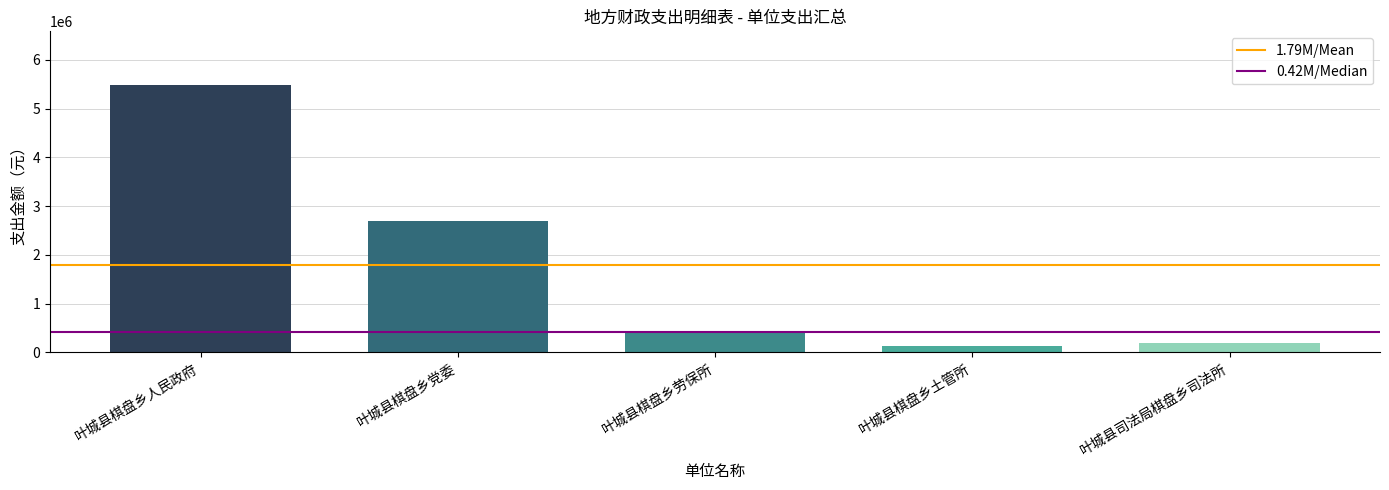

At which category is the sum across all series the highest?

叶城县棋盘乡人民政府